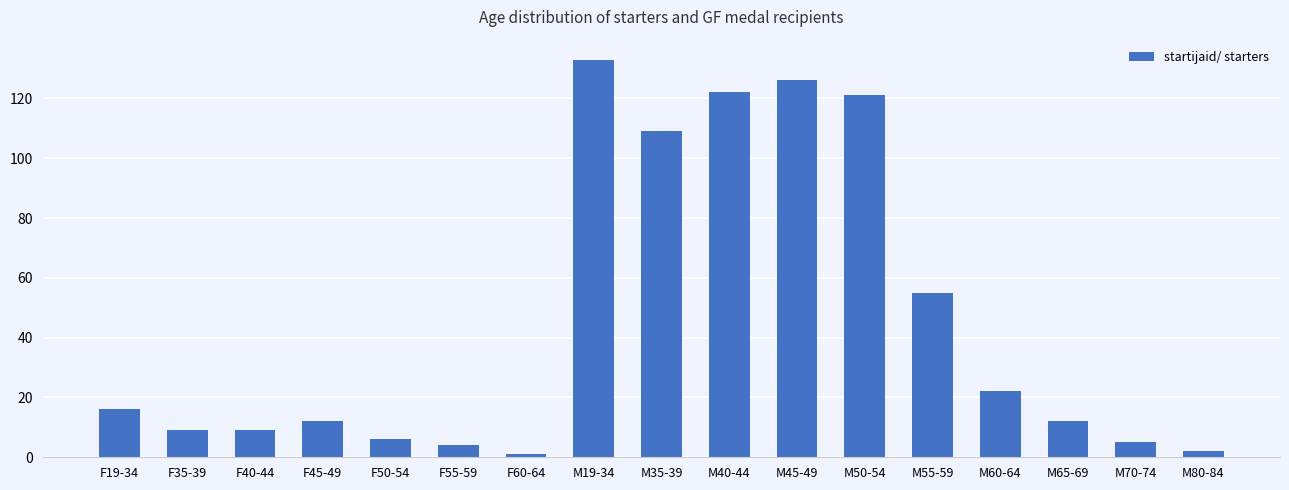

What is the difference between the second highest and second lowest values?

124